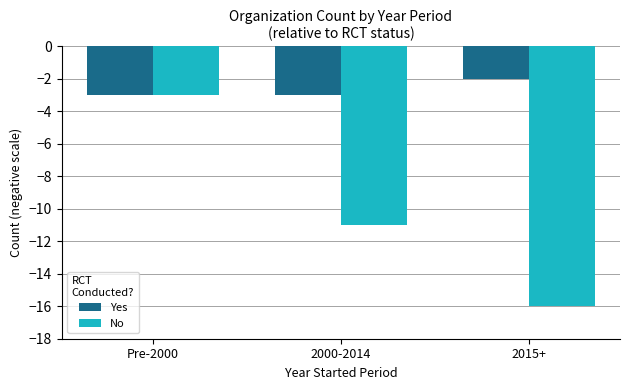

At which category does the chart reach its peak across all series?

2015+